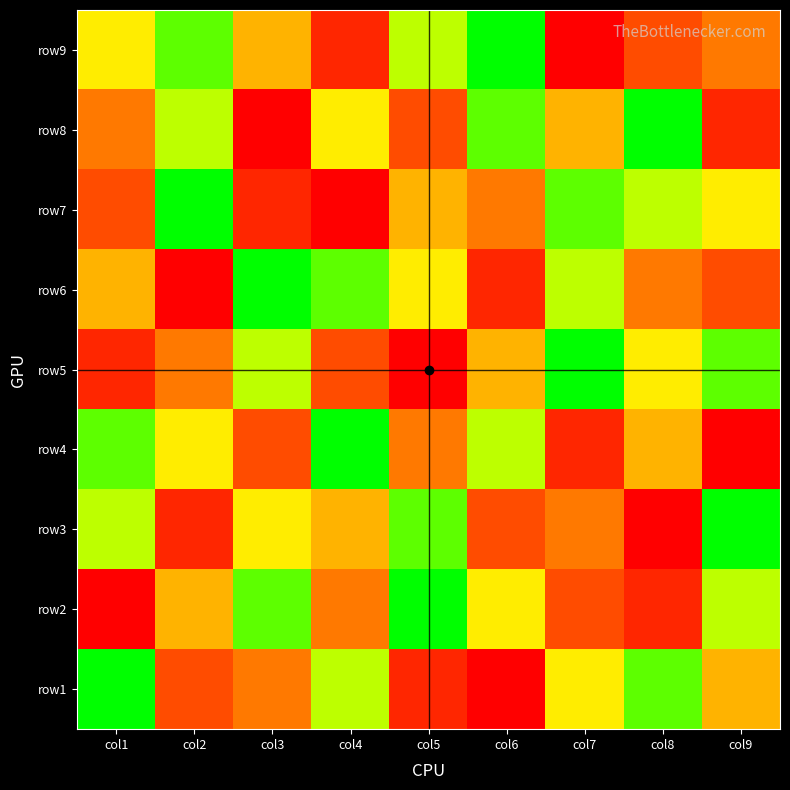

At which category is the sum across all series the highest?

col1